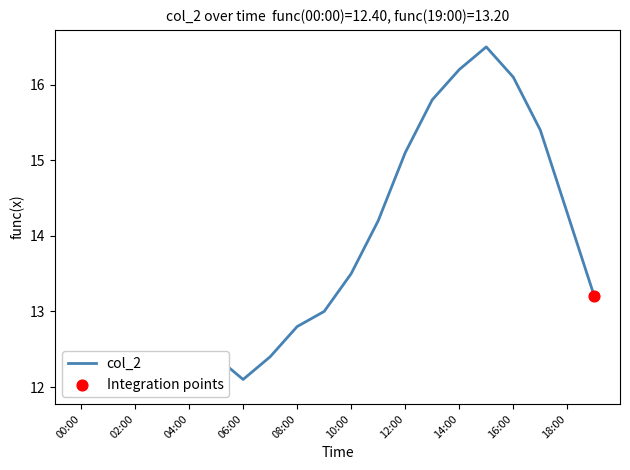

Approximately how many times larger is the value at 16:00 compared to 07:00?

1.3